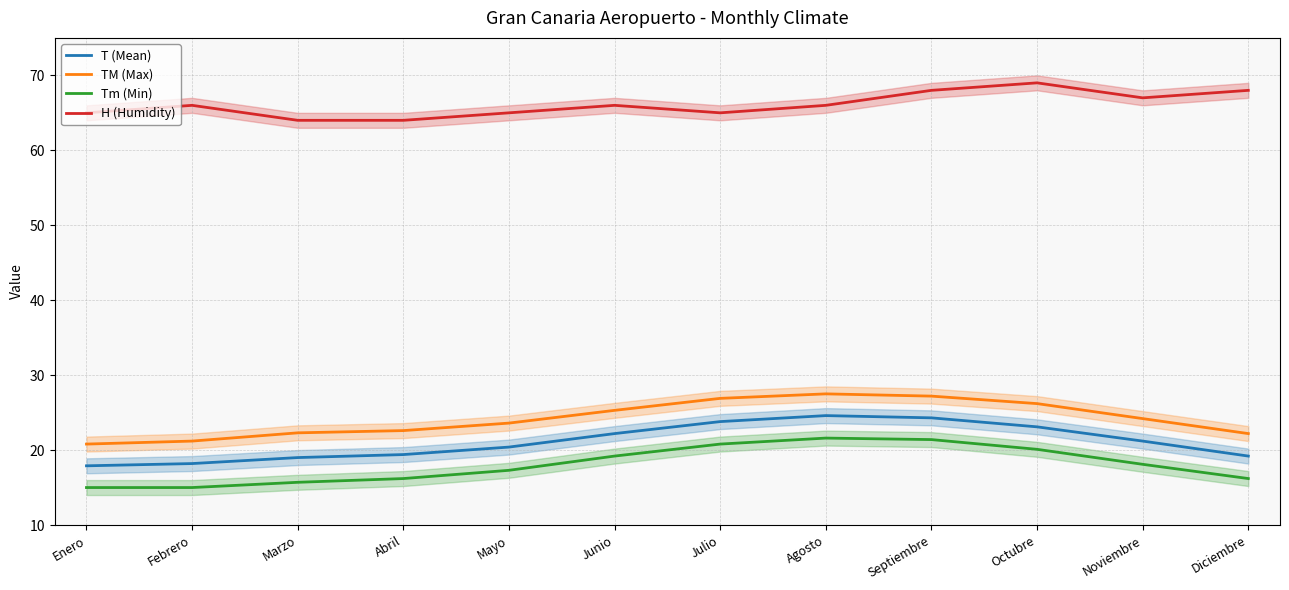

Between Febrero and Marzo, which series saw the biggest shift?

H (Humidity)